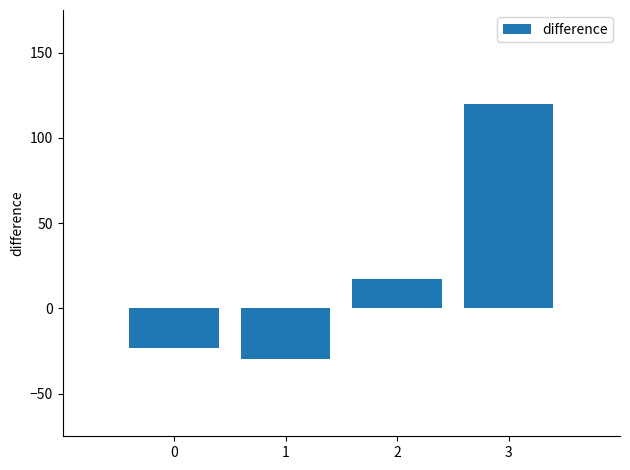

How many values exceed 17?

2